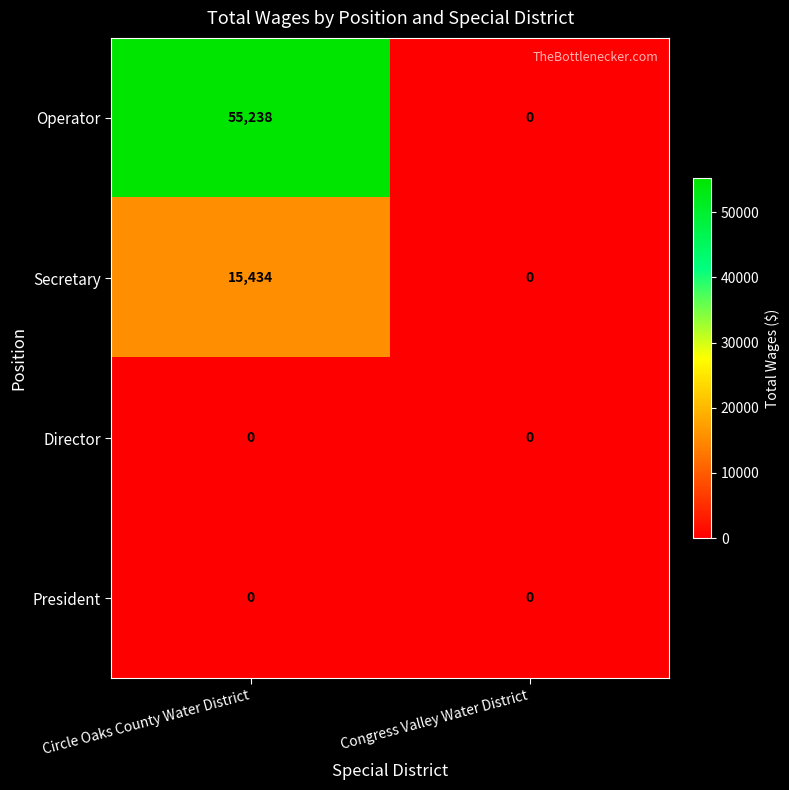

Which series changed the most between Circle Oaks County Water District and Congress Valley Water District?

Operator